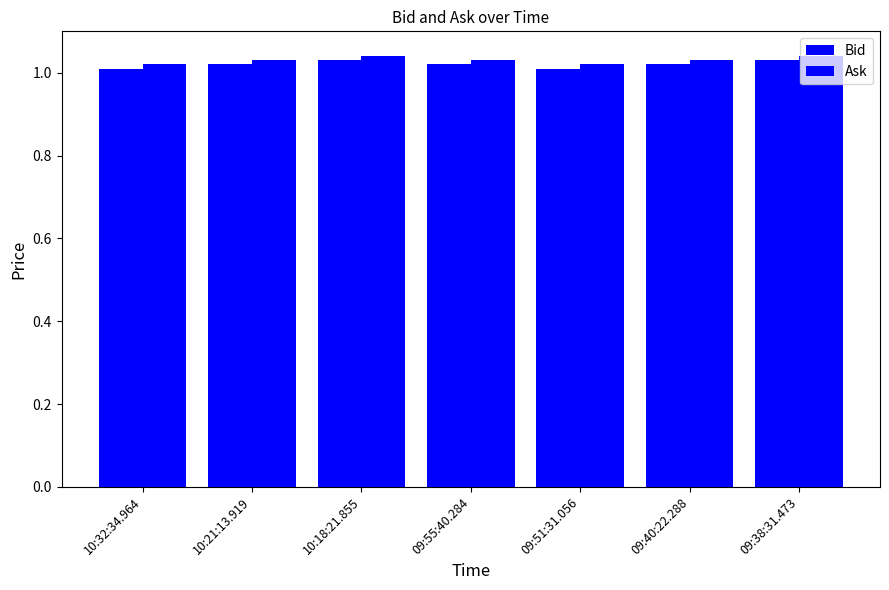

Which label corresponds to the smallest value in the chart?

10:32:34.964